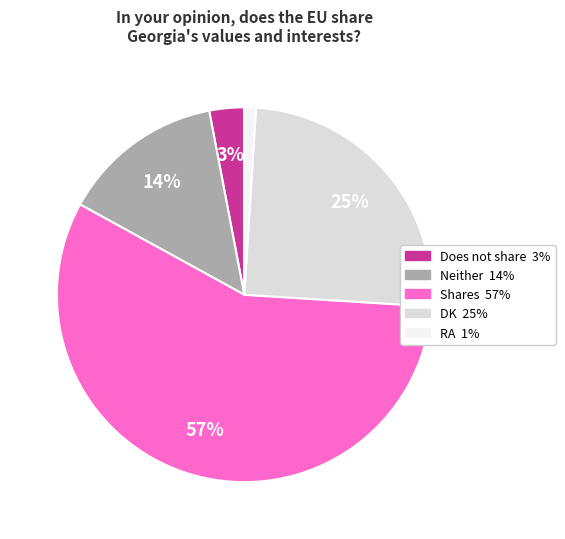

True or false: Does not share accounts for 3% of the total.

True